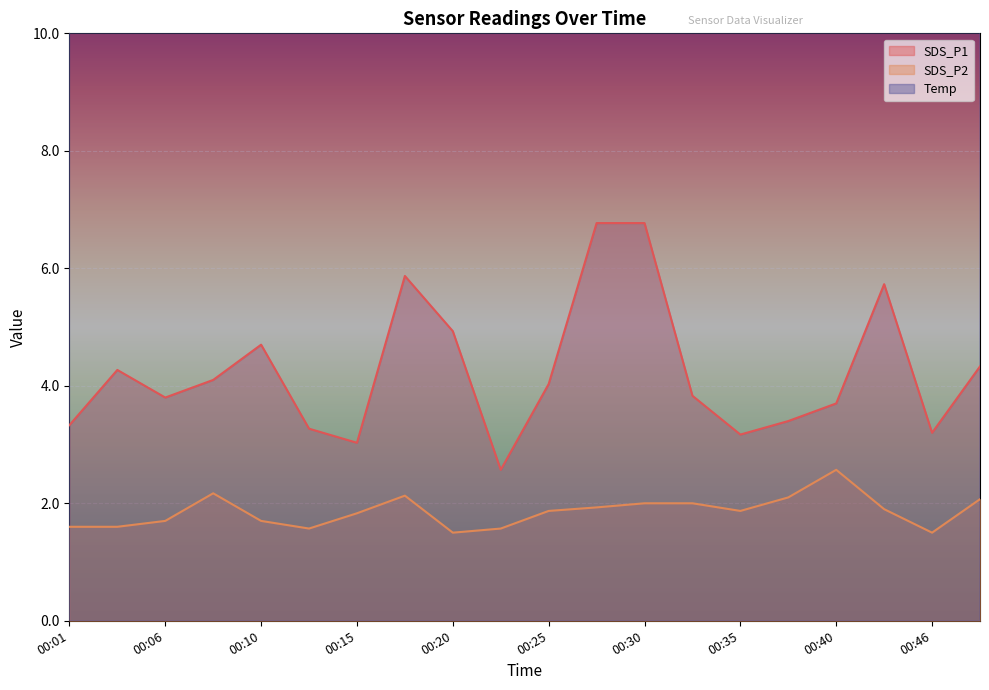

The Temp series shows 12.5 at 00:13. True or false?

True